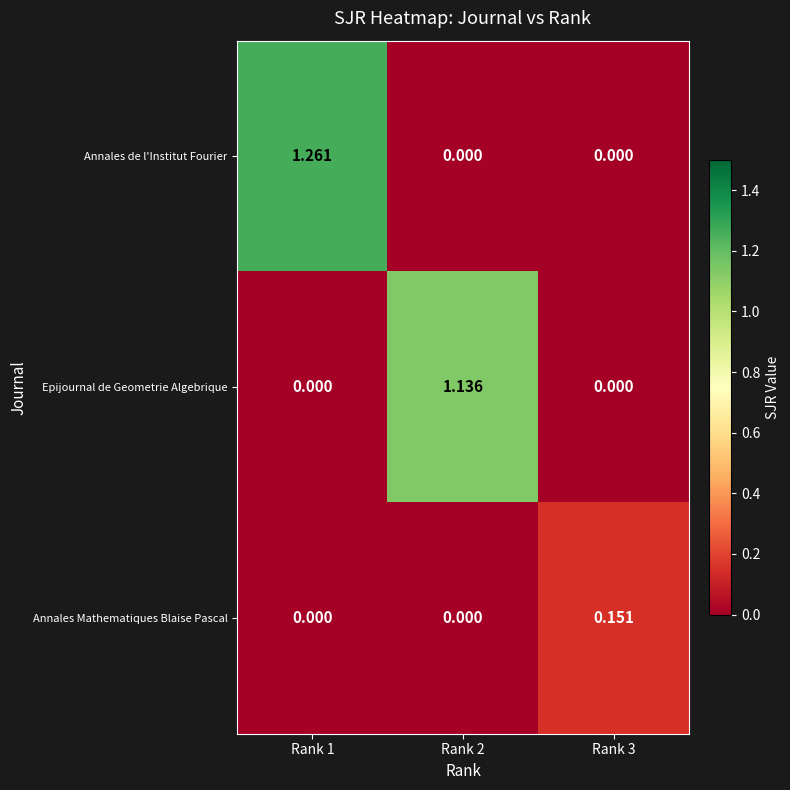

List the series in order of their peak value, lowest first.

Annales Mathematiques Blaise Pascal, Epijournal de Geometrie Algebrique, Annales de l'Institut Fourier